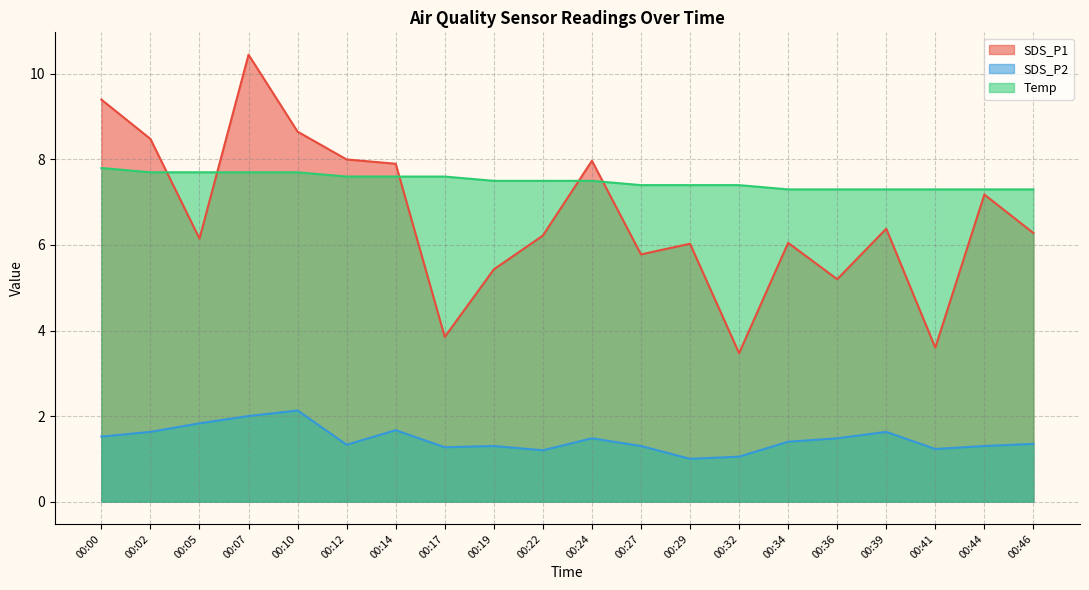

Where is the first local minimum for SDS_P1?

00:05